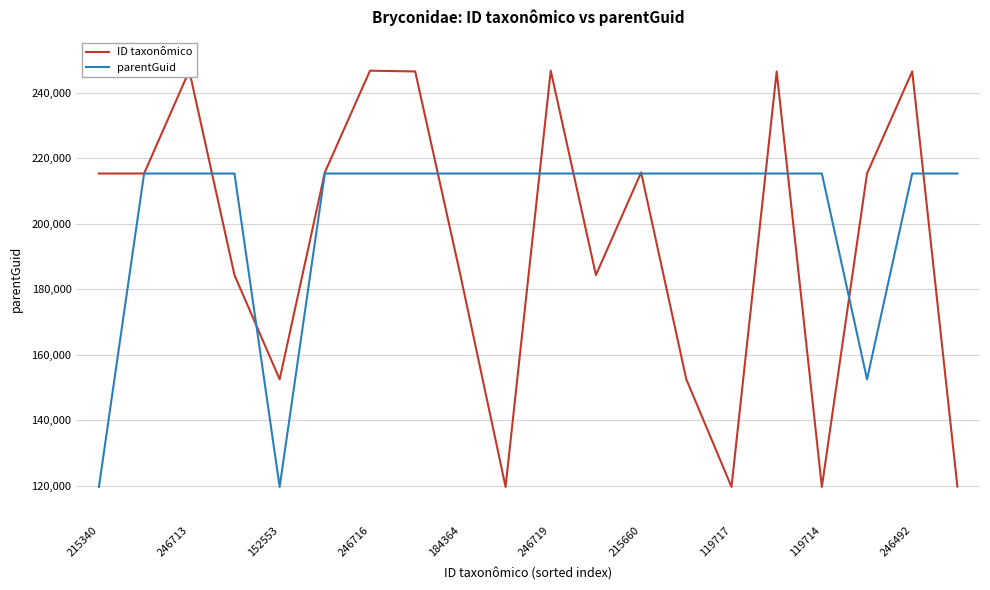

Rank the series by their maximum value, from highest to lowest.

ID taxonômico, parentGuid